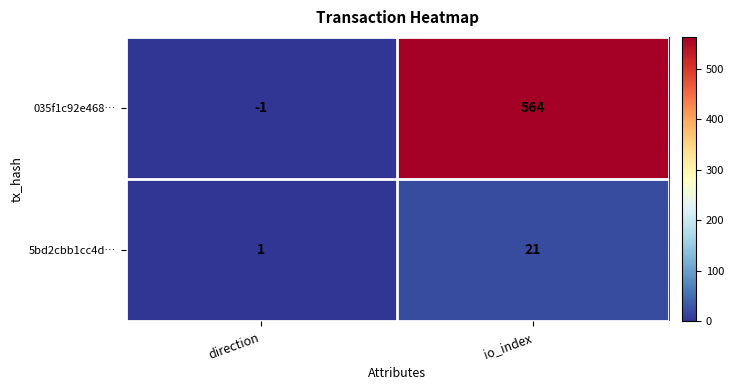

The 035f1c92e468… series shows 564 at io_index. True or false?

True